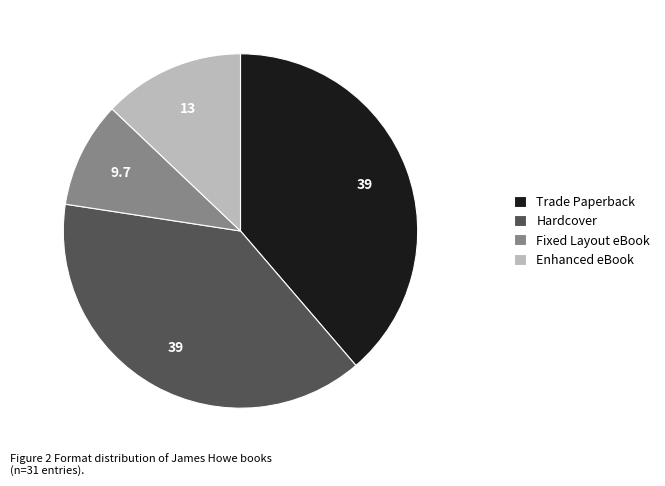

Does Enhanced eBook account for over 50% of the chart?

No